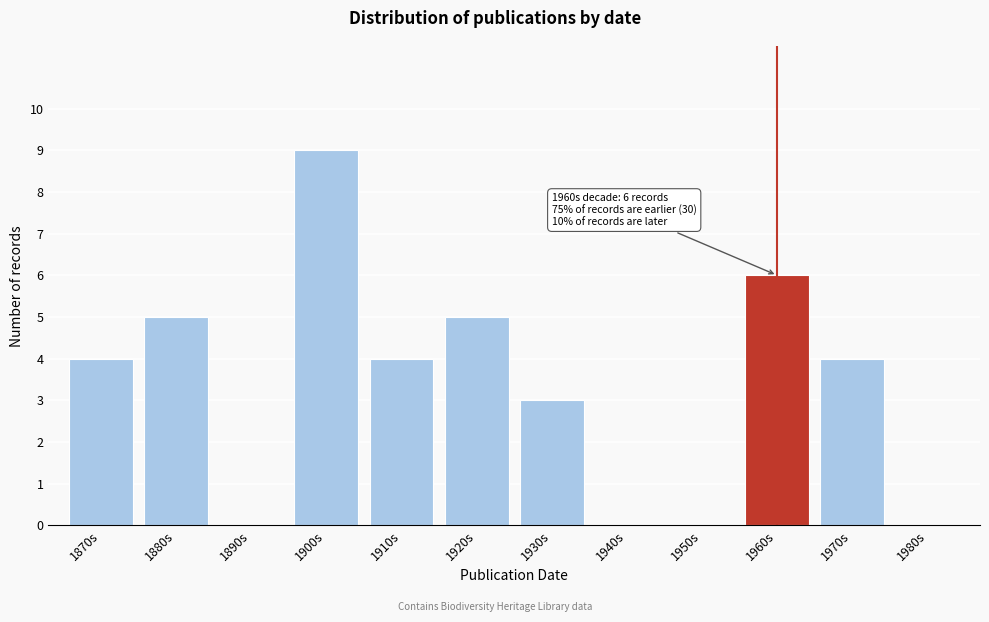

Reading left to right, what are all the values shown in this chart?

1870s=4	1880s=5	1890s=0	1900s=9	1910s=4	1920s=5	1930s=3	1940s=0	1950s=0	1960s=6	1970s=4	1980s=0